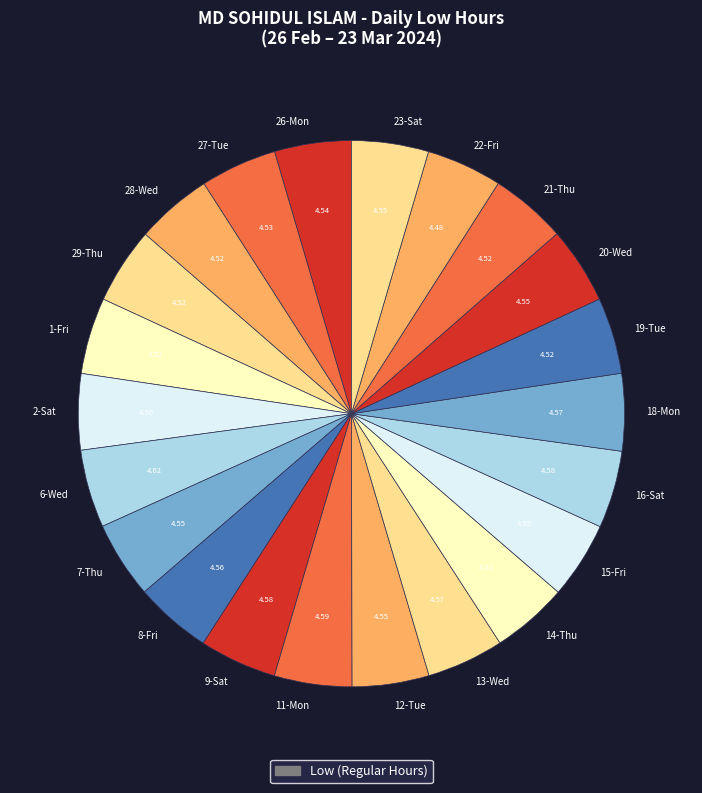

Combined, do 9-Sat and 26-Mon account for over 50%?

No